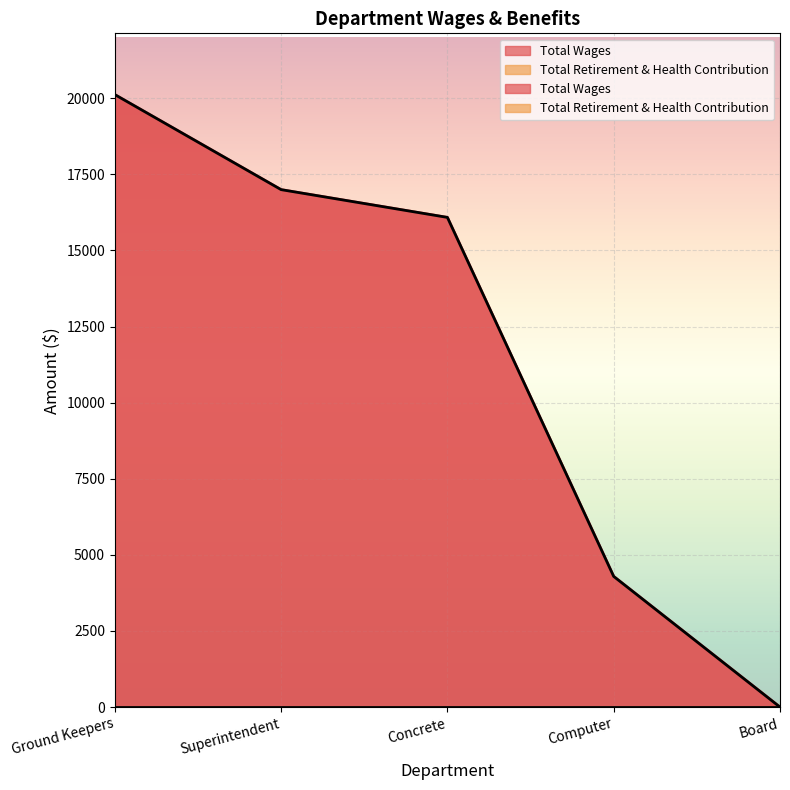

List the labels in order of value, smallest first.

Board, Computer, Concrete, Superintendent, Ground Keepers